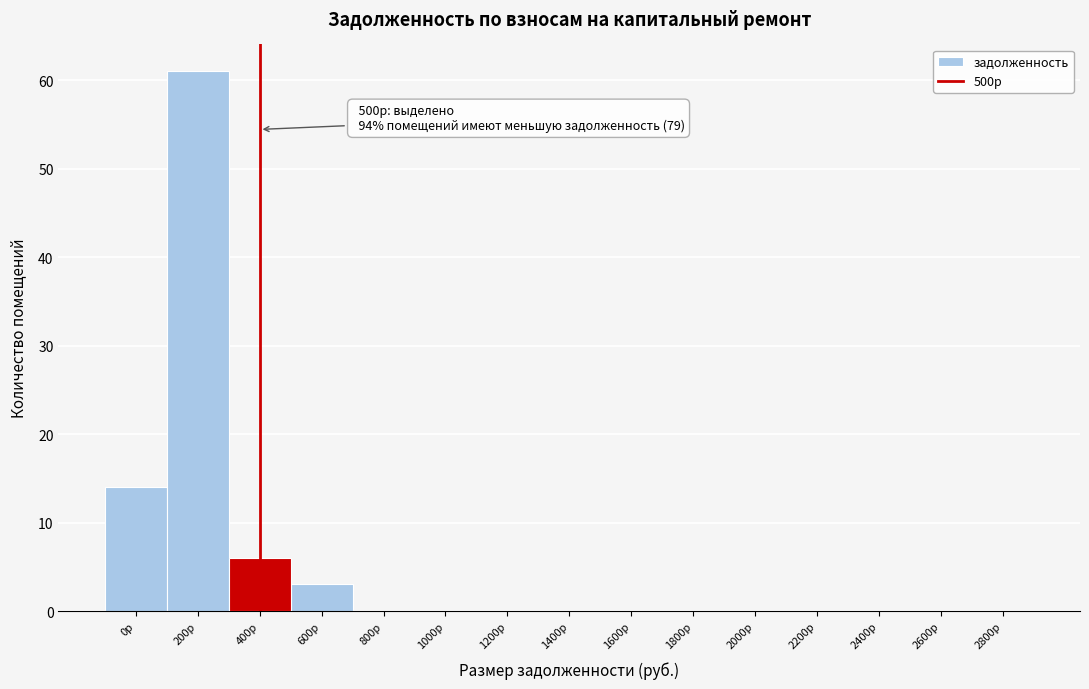

Reading left to right, extract all data points from this chart.

0р=14	200р=61	400р=6	600р=3	800р=0	1000р=0	1200р=0	1400р=0	1600р=0	1800р=0	2000р=0	2200р=0	2400р=0	2600р=0	2800р=0